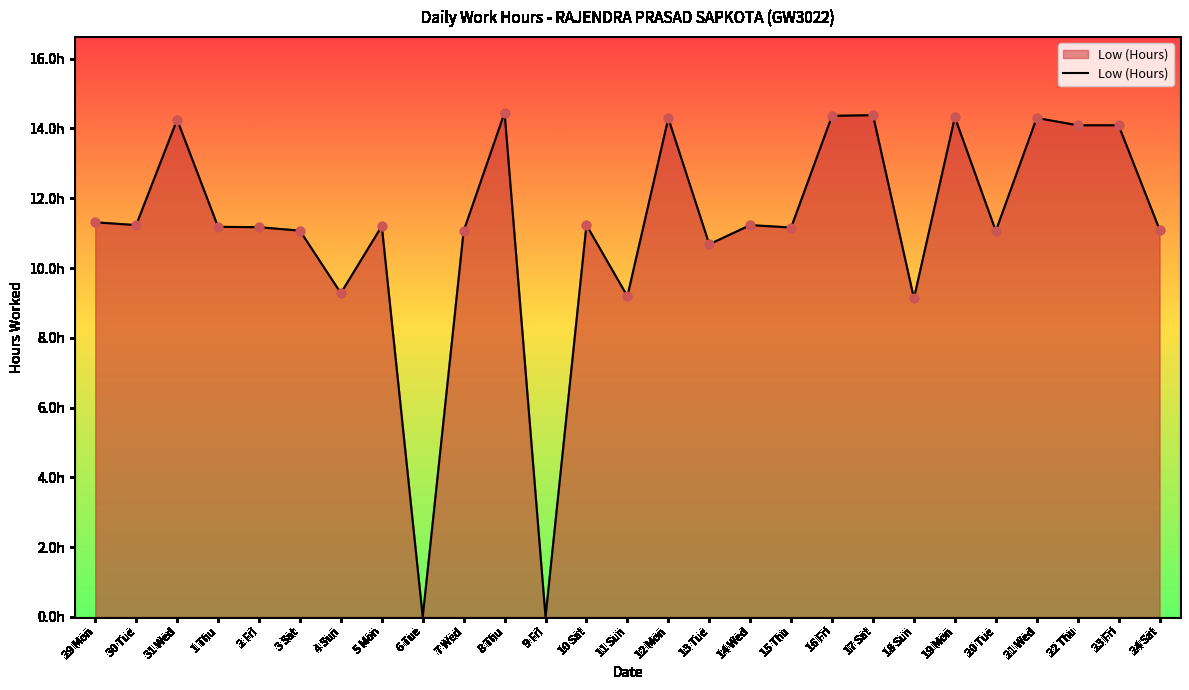

What is the change in value from 3 Sat to 15 Thu?

+0.1